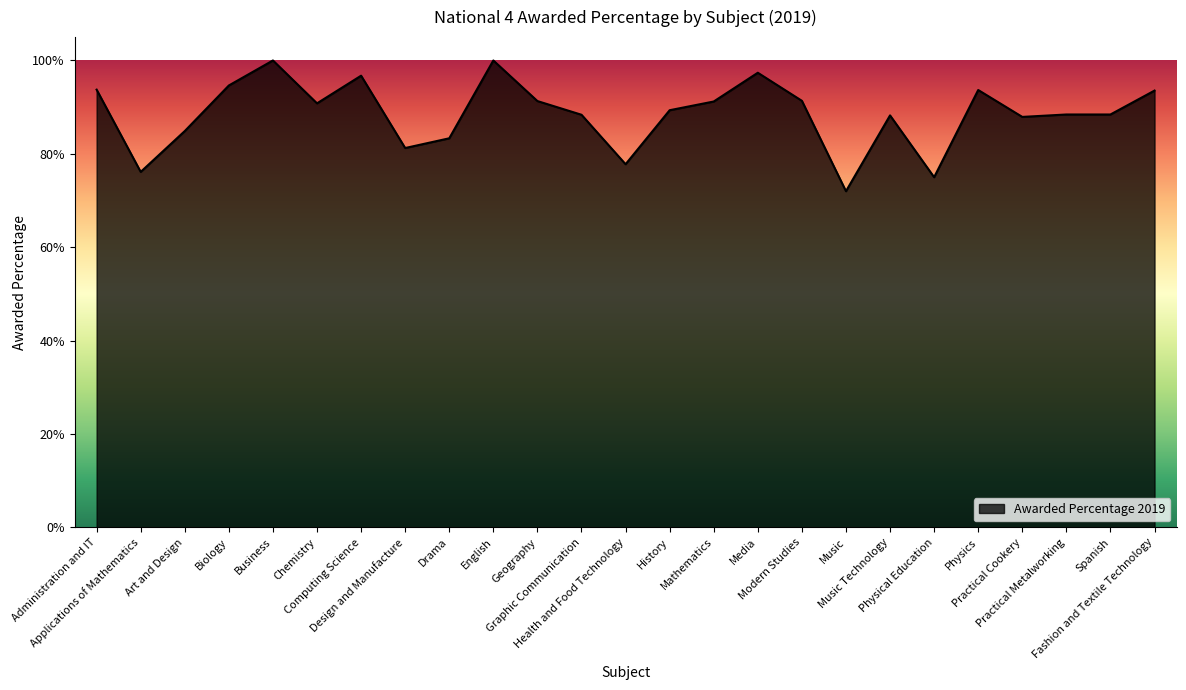

At which category does the data reach its first local peak?

Business